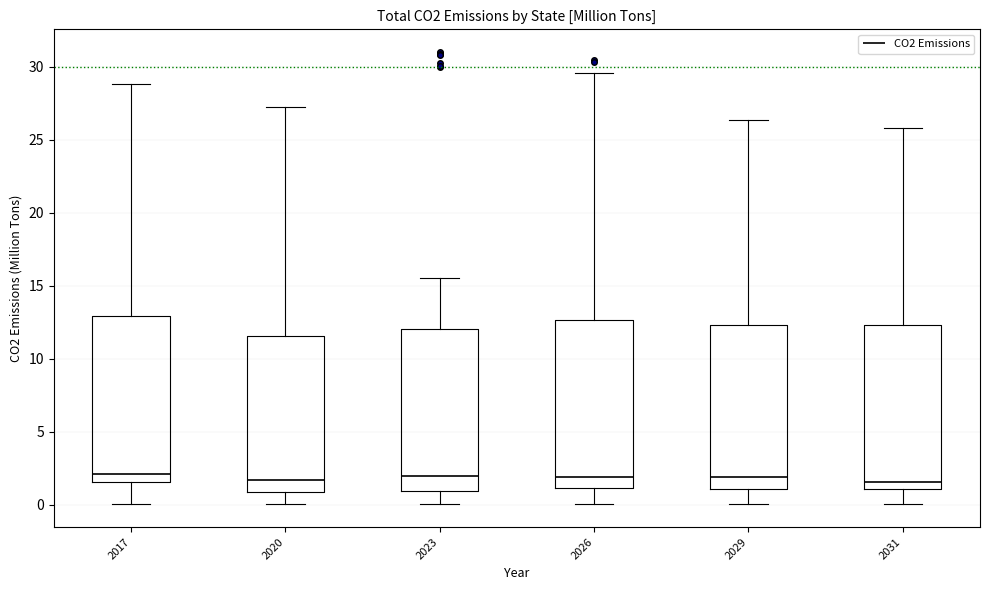

Reading left to right, read every box against the y-axis: the position of its median line, the range the box covers, and the ends of its whiskers. The values are not printed on the chart, so give them approximately, as read against the axis.

2017: median 2.0, box 1.5 to 13.0, whiskers 0.0 to 29.0
2020: median 1.5, box 1.0 to 11.5, whiskers 0.0 to 27.0
2023: median 2.0, box 1.0 to 12.0, whiskers 0.0 to 15.5
2026: median 2.0, box 1.0 to 12.5, whiskers 0.0 to 29.5
2029: median 2.0, box 1.0 to 12.5, whiskers 0.0 to 26.5
2031: median 1.5, box 1.0 to 12.5, whiskers 0.0 to 26.0